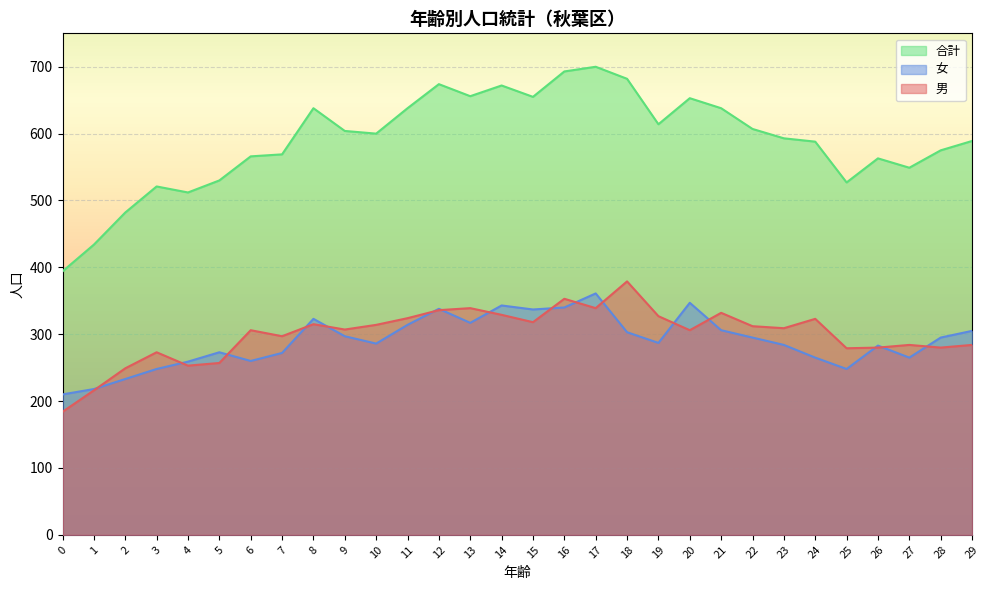

Between 7 and 22, which series saw the biggest shift?

合計